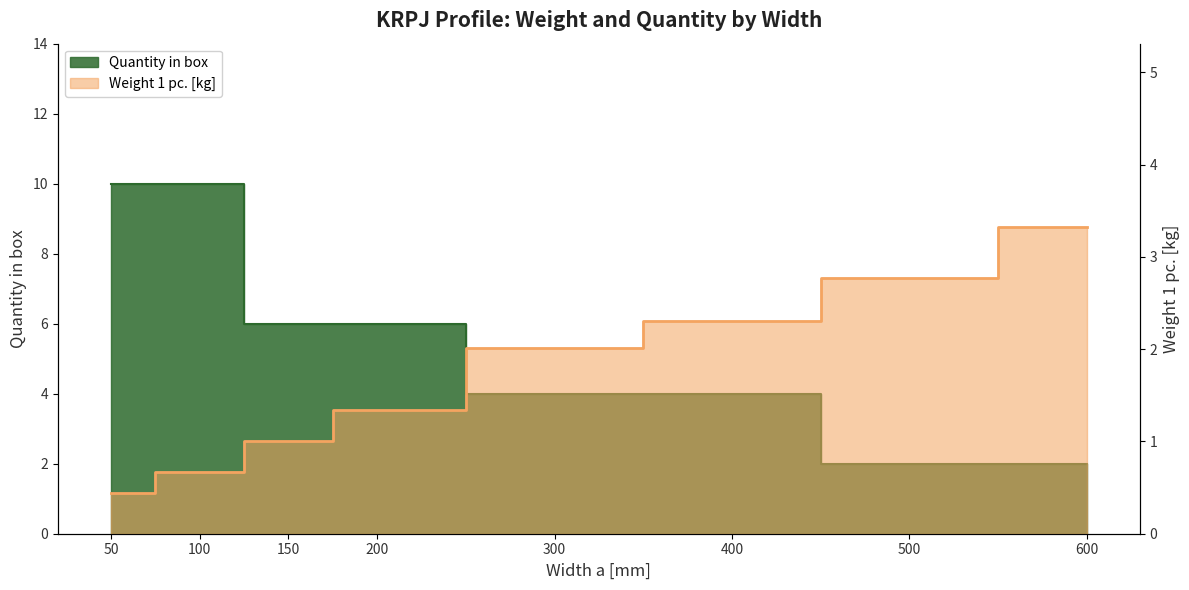

True or false: Weight 1 pc. and Quantity in box cross at least once.

True